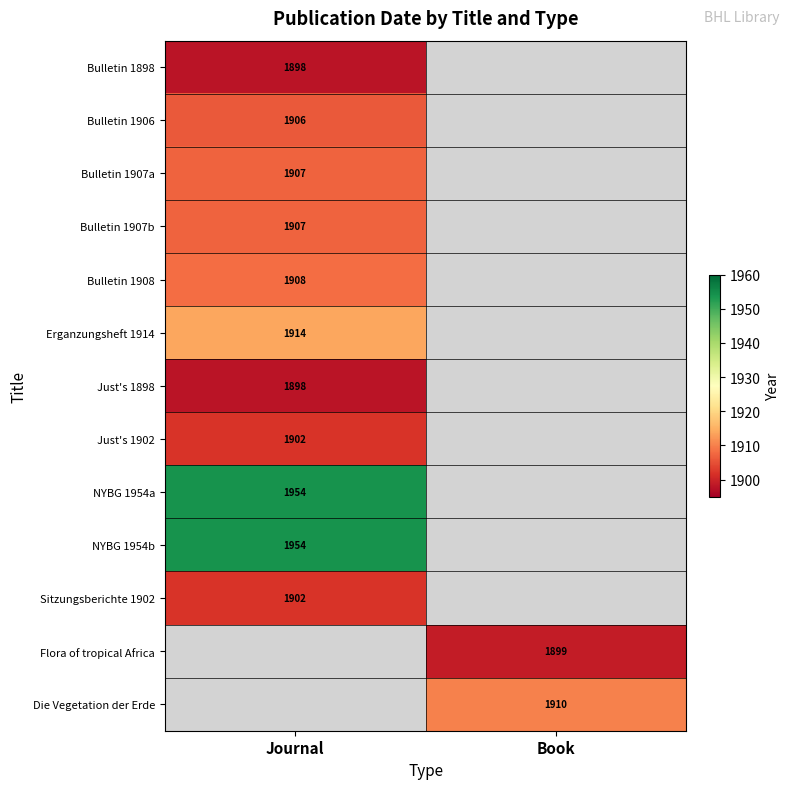

Count the number of data series in this chart.

13